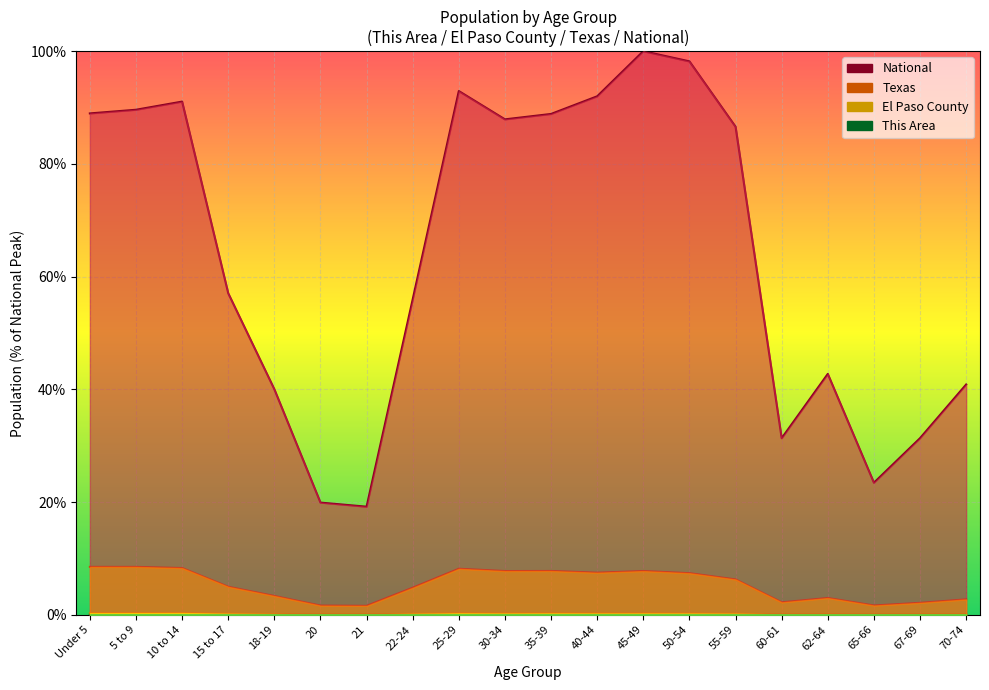

In This Area, how many points are higher than both neighbors (excluding endpoints)?

2